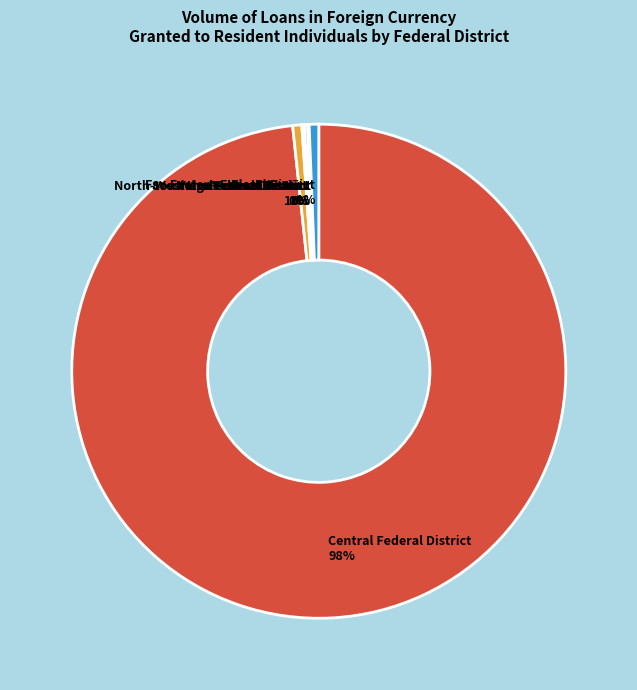

Do Central Federal District and Far-Eastern Federal District together represent more than half of the pie?

Yes